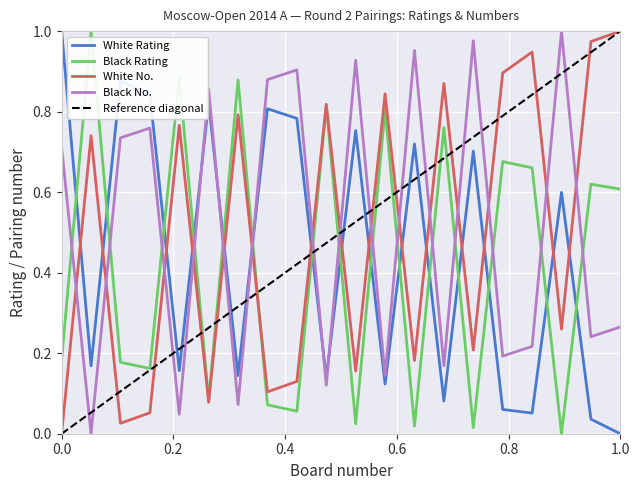

What is the value of the White Rating point at the 10th from the left?

0.1